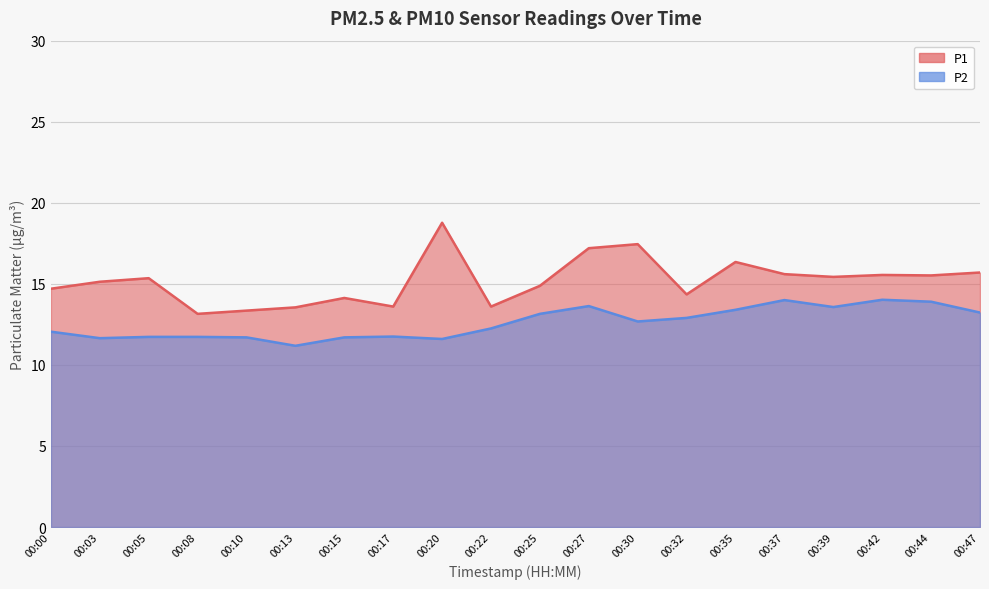

What is the difference between the P1 values at 00:35 and 00:10?

3.0